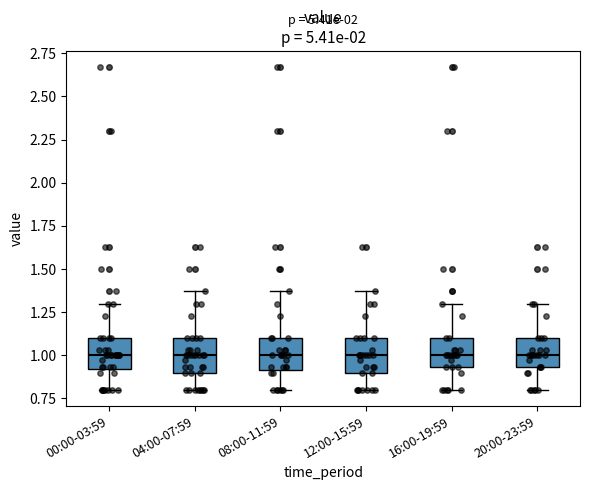

Reading left to right, transcribe this box plot: for each box, give where its median line is, the range the box spans, and where its two whiskers end, as read against the y-axis. The values are not printed on the chart, so give them approximately, as read against the axis.

00:00-03:59: median 1.00, box 0.90 to 1.10, whiskers 0.80 to 1.30
04:00-07:59: median 1.00, box 0.90 to 1.10, whiskers 0.80 to 1.35
08:00-11:59: median 1.00, box 0.90 to 1.10, whiskers 0.80 to 1.35
12:00-15:59: median 1.00, box 0.90 to 1.10, whiskers 0.80 to 1.35
16:00-19:59: median 1.00, box 0.95 to 1.10, whiskers 0.80 to 1.30
20:00-23:59: median 1.00, box 0.95 to 1.10, whiskers 0.80 to 1.30